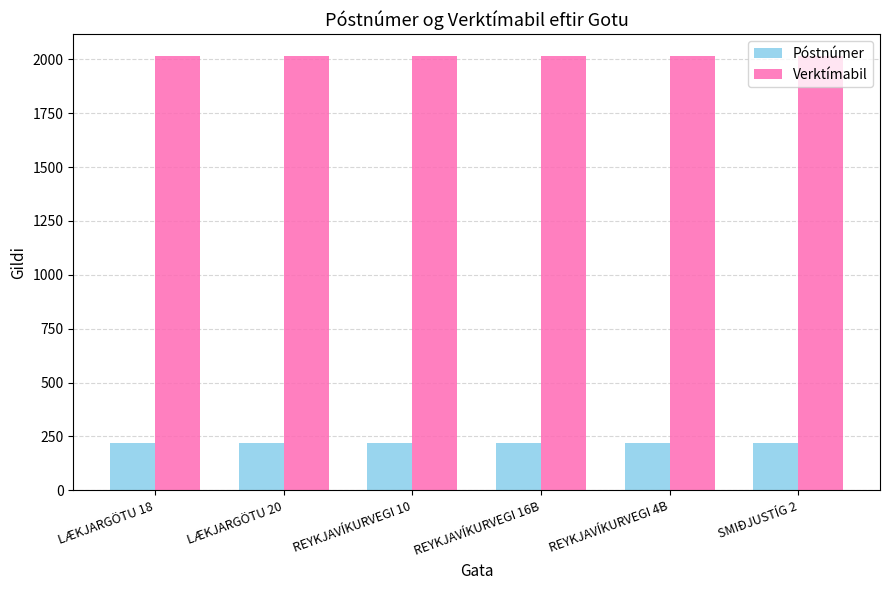

Which series has the largest total across all categories?

Verktímabil